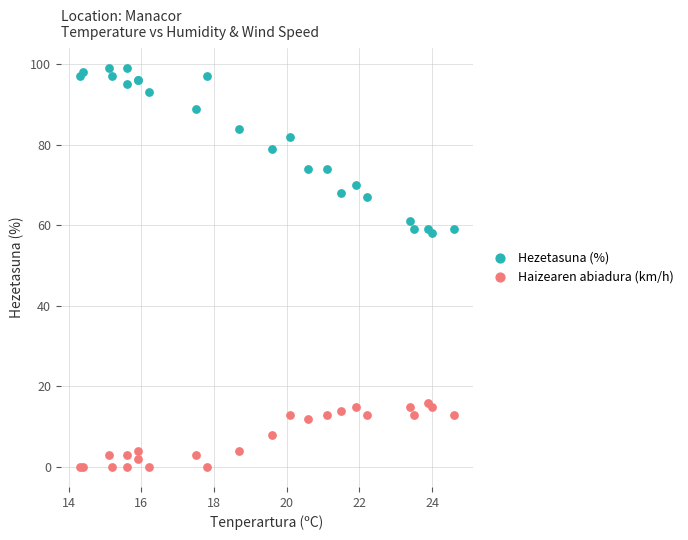

Which series contains the highest Y value?

Hezetasuna (%)